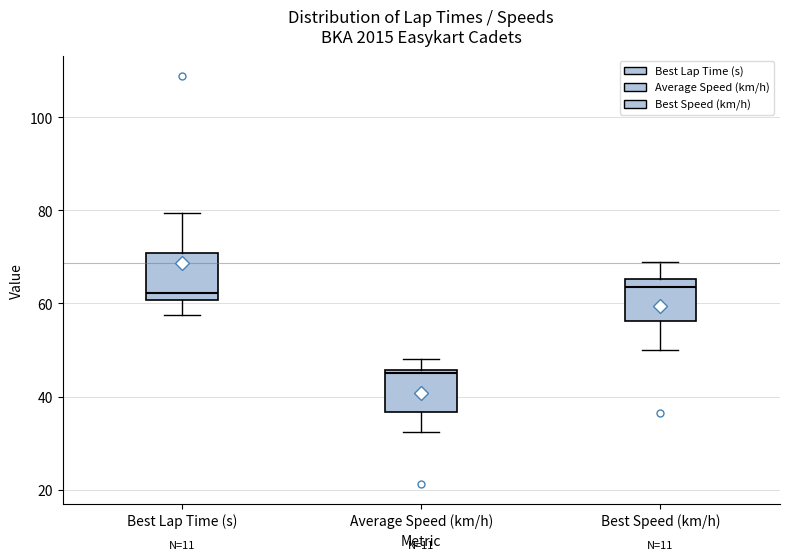

Reading left to right, transcribe this box plot: for each box, give where its median line is, the range the box spans, and where its two whiskers end, as read against the y-axis. The values are not printed on the chart, so give them approximately, as read against the axis.

Best Lap Time (s): median 62, box 60 to 70, whiskers 58 to 80
Average Speed (km/h): median 46 (just below the box's upper edge), box 36 to 46, whiskers 32 to 48
Best Speed (km/h): median 64, box 56 to 66, whiskers 50 to 68